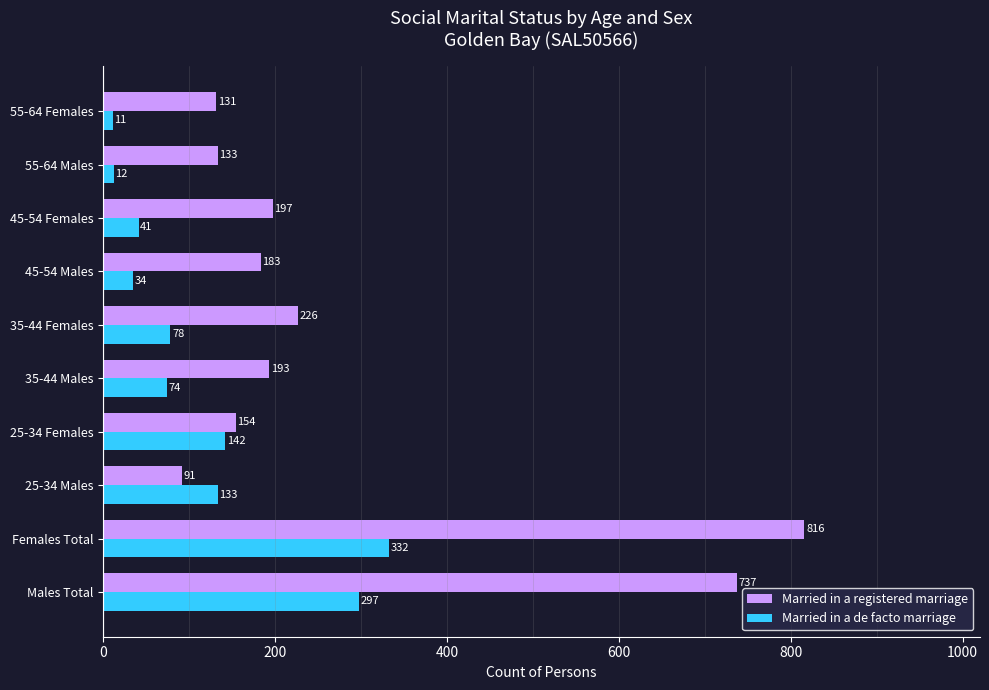

Is it true that Married in a registered marriage equals 60 at 35-44 Males?

False